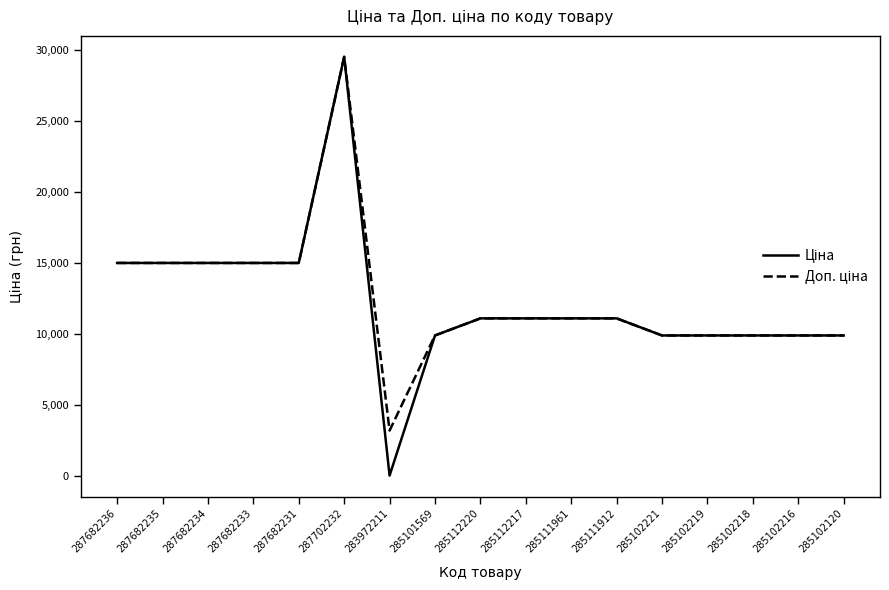

At which category does the chart reach its minimum across all series?

283972211